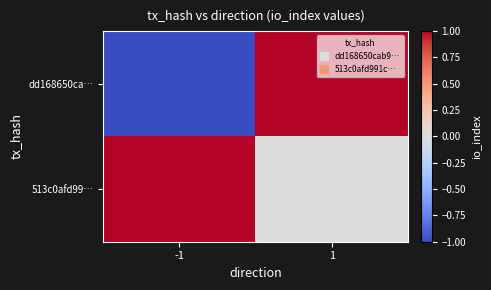

What is the total value across all series at 1?

1